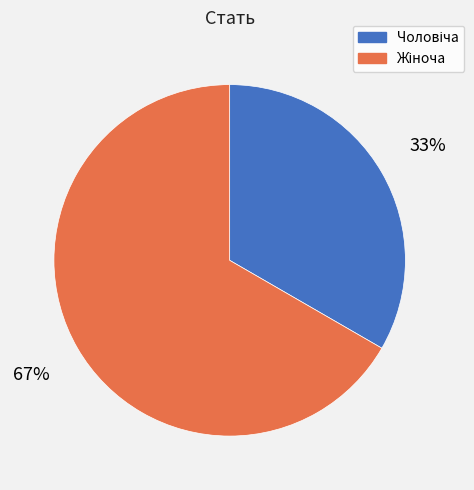

To the nearest percent, what is the average slice percentage?

50%